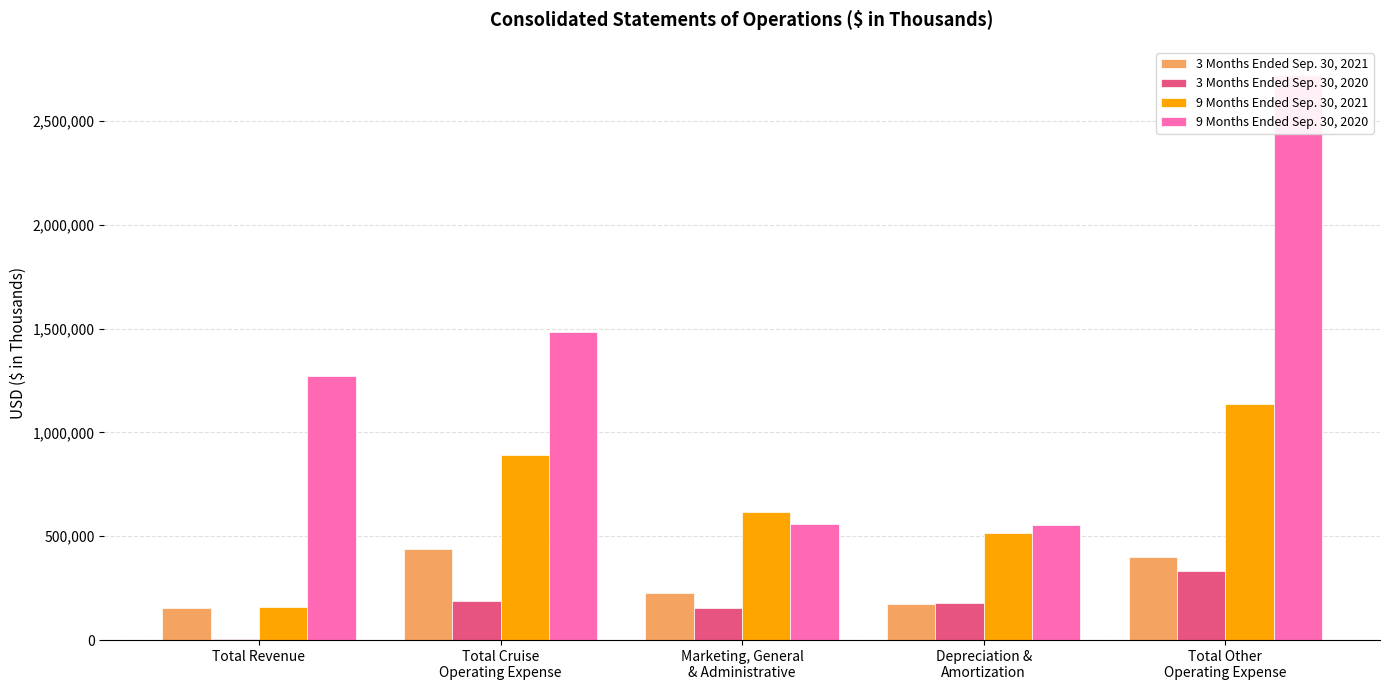

Is it true that 9 Months Ended Sep. 30, 2020 equals 554937 at Depreciation &
Amortization?

True